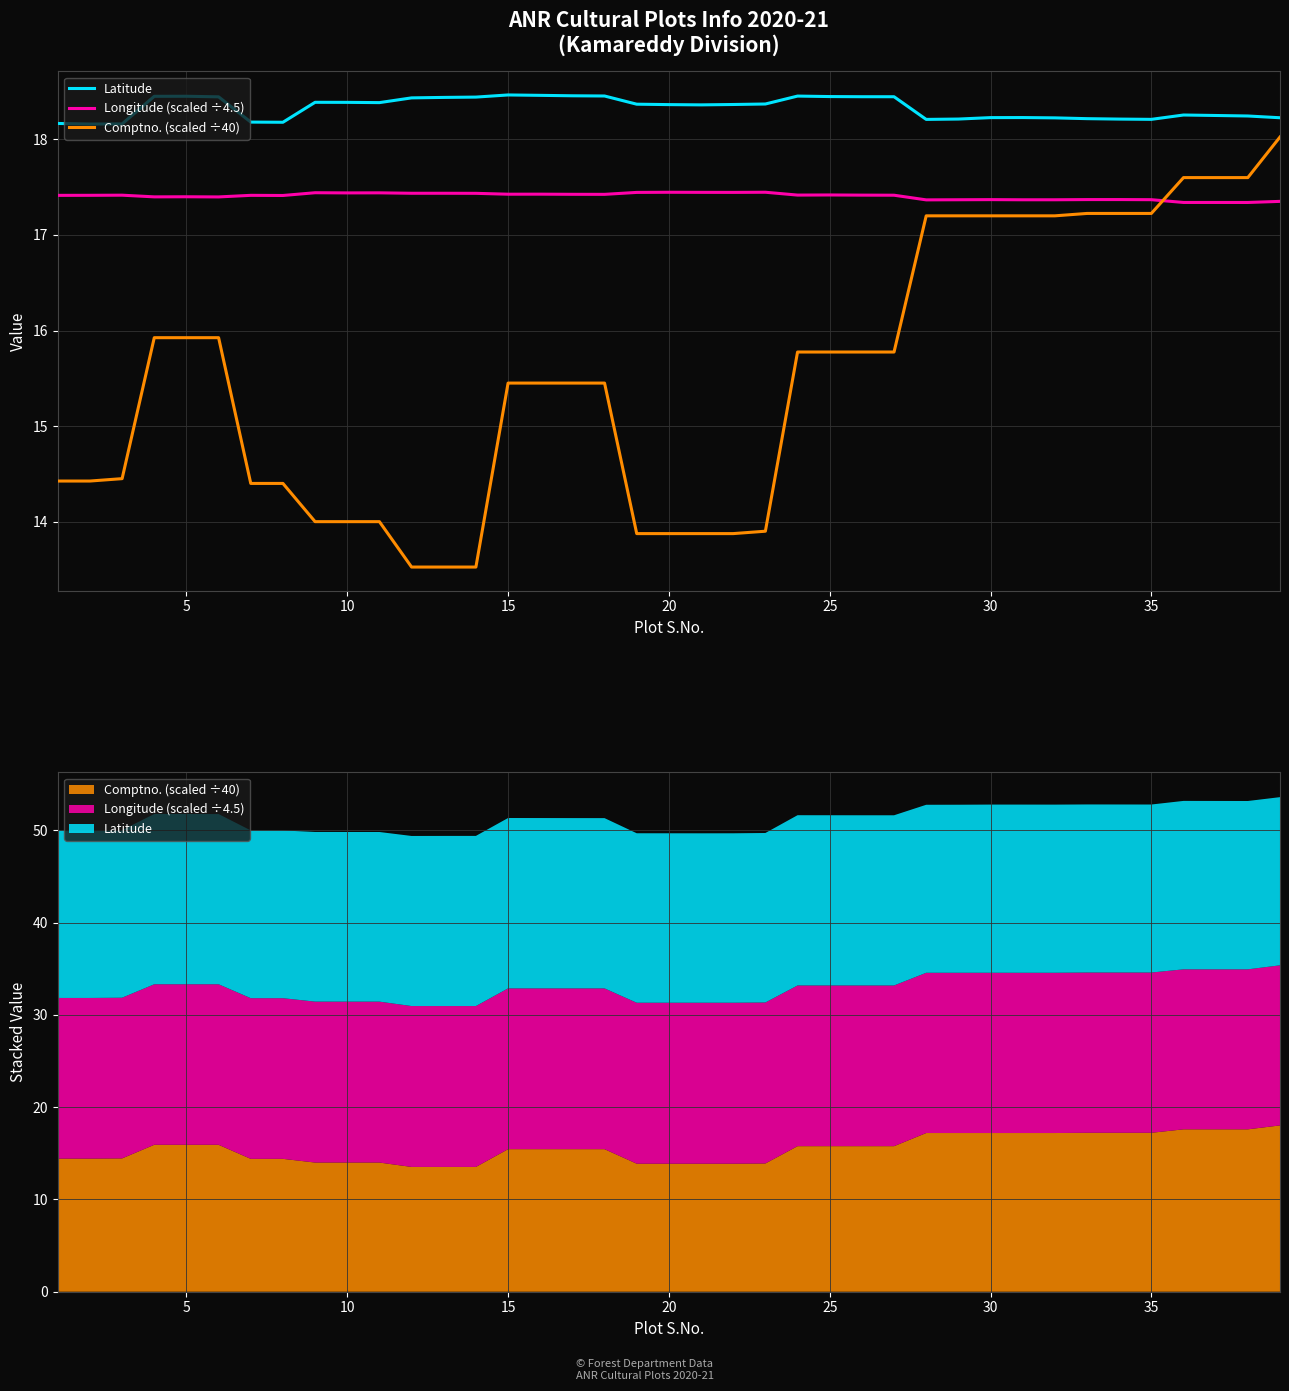

The value of Longitude (scaled ÷4.5) at 25 is 10.9. True or false?

False